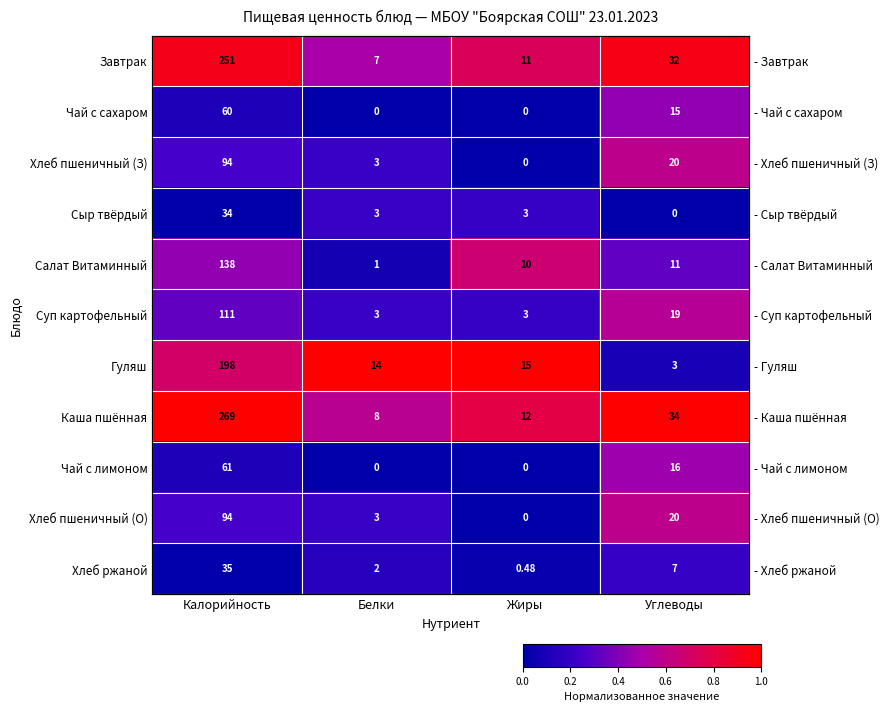

At which label is row_10 closest to 0?

Калорийность